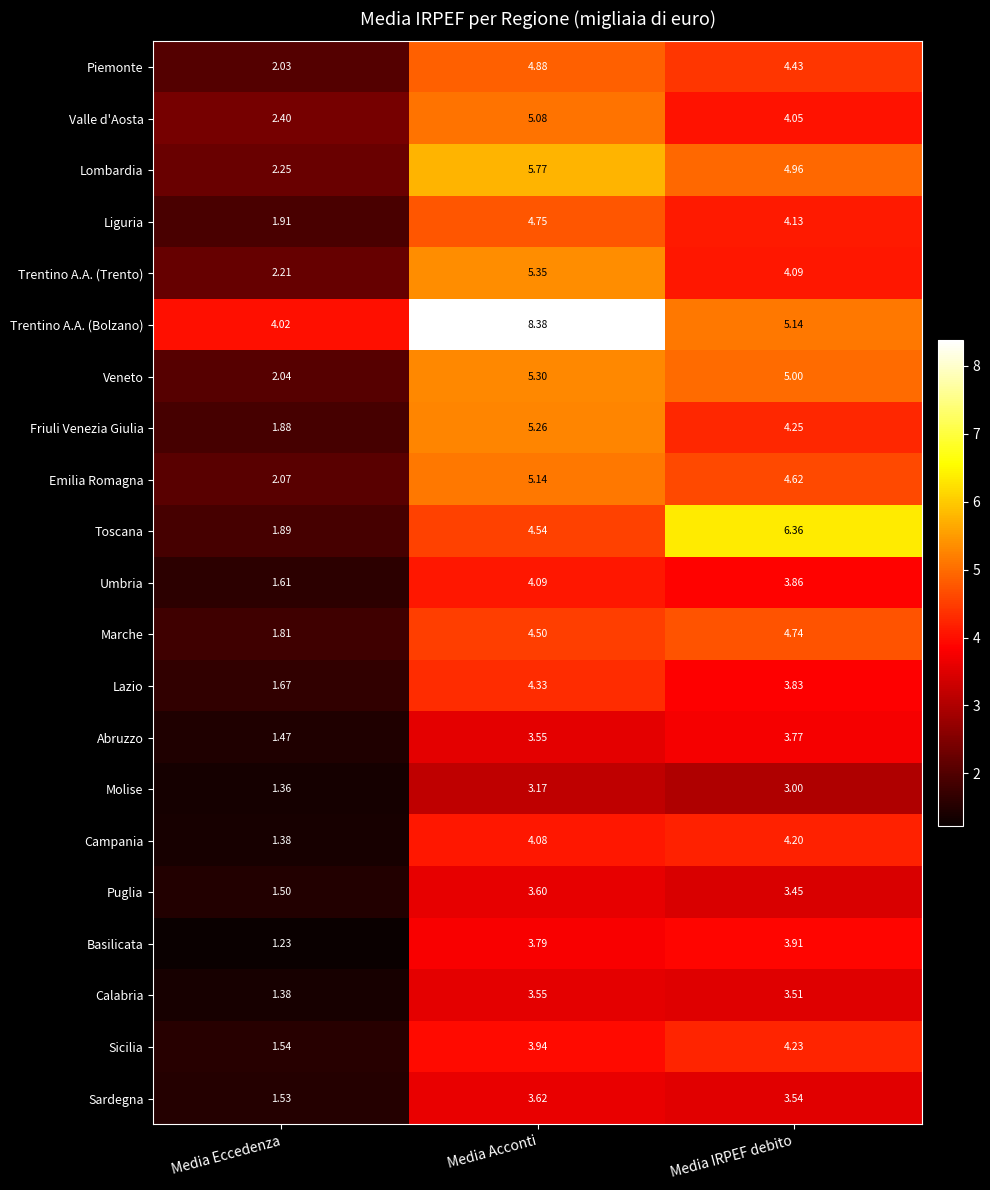

List the series in order of their peak value, lowest first.

Molise, Calabria, Puglia, Sardegna, Abruzzo, Basilicata, Umbria, Campania, Sicilia, Lazio, Marche, Liguria, Piemonte, Valle d'Aosta, Emilia Romagna, Friuli Venezia Giulia, Veneto, Trentino A.A. (Trento), Lombardia, Toscana, Trentino A.A. (Bolzano)